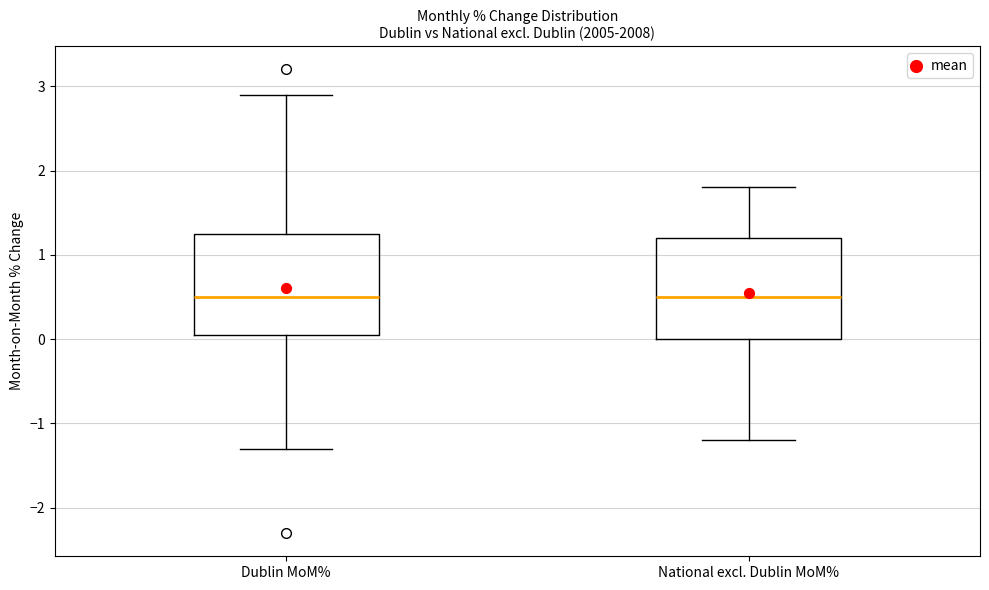

Where is the lower edge of the box for Dublin MoM% on the y-axis? The values are not printed on the chart, so give them approximately, as read against the axis.

0.1